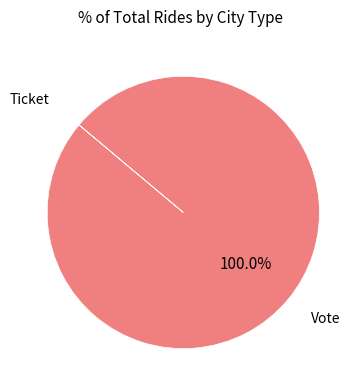

Is there a majority slice in this chart?

Yes